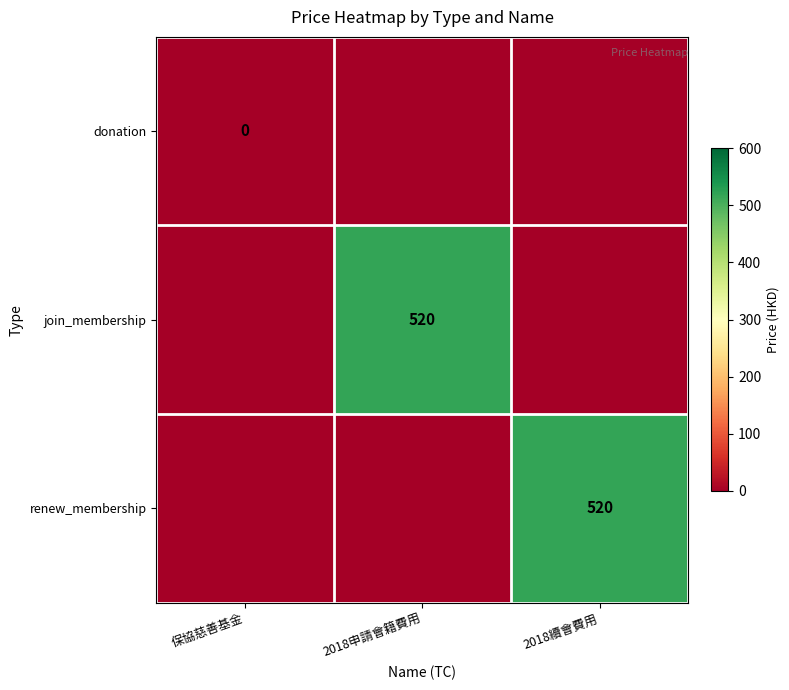

The join_membership series shows 839 at 2018申請會籍費用. True or false?

False